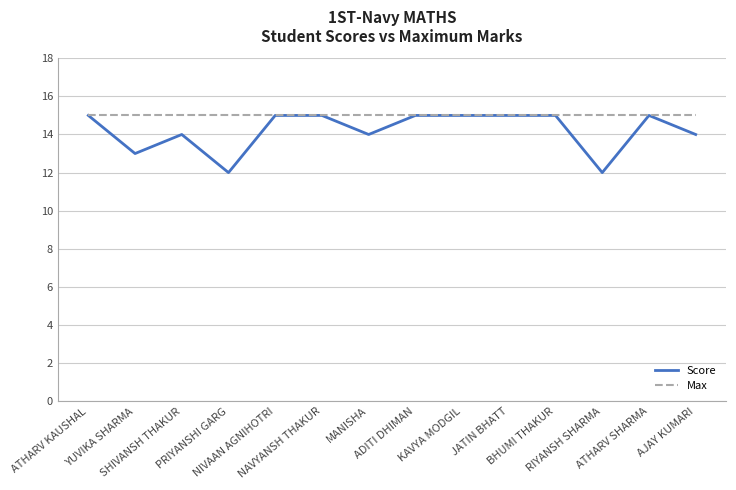

What is the spread (max minus min) of values at PRIYANSHI GARG?

3